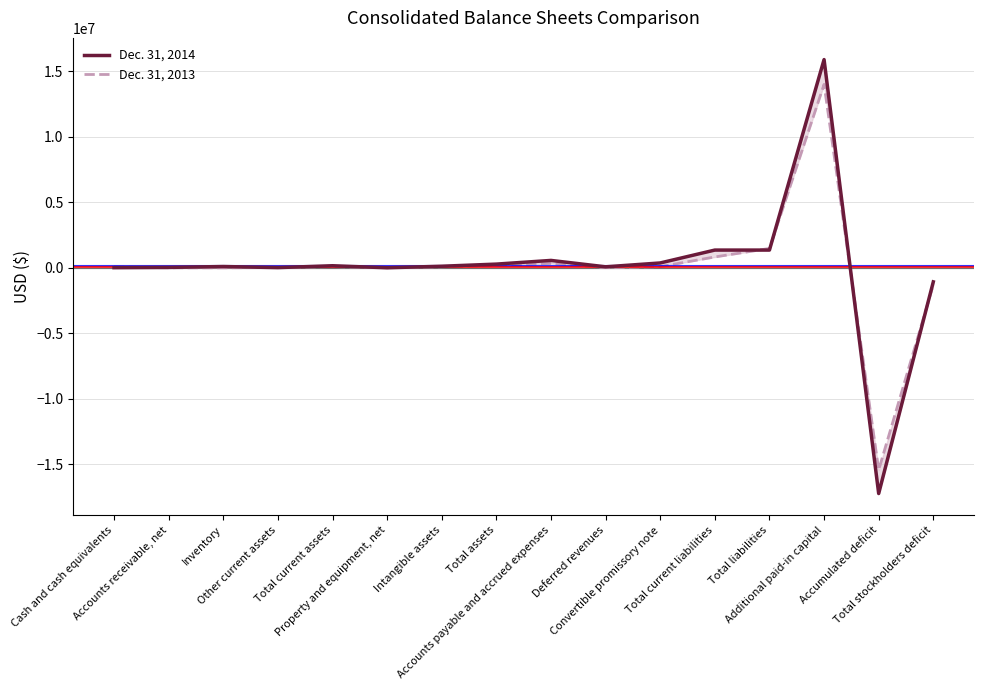

How many data points in Dec. 31, 2014 are above 121602?

7